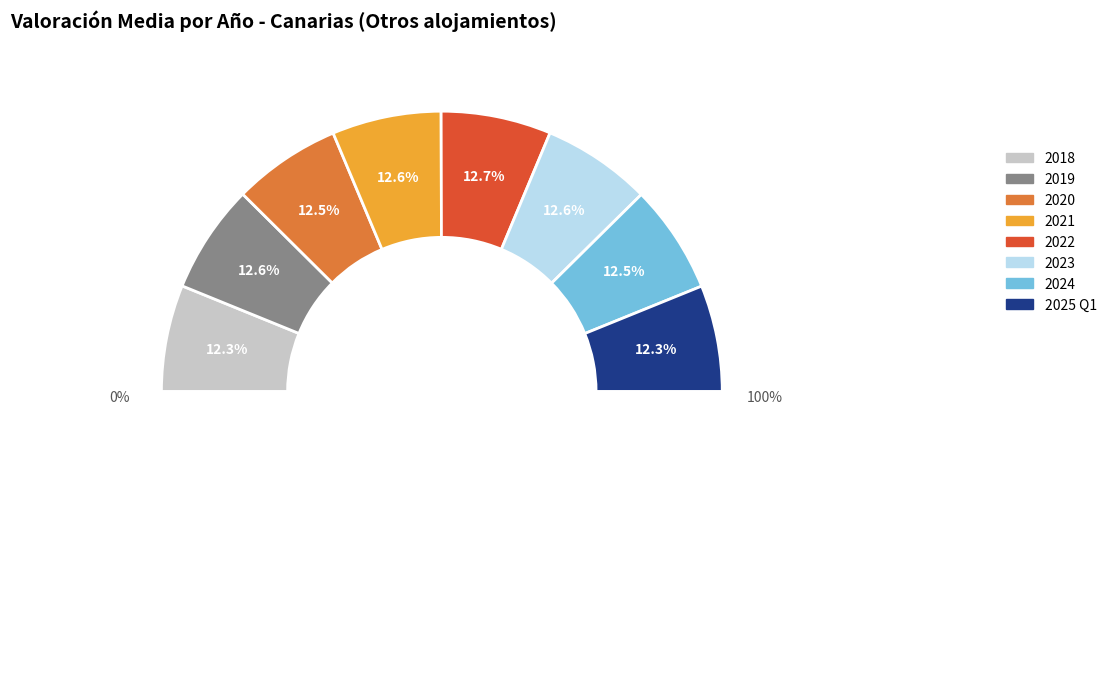

How many slices are in this pie chart?

8